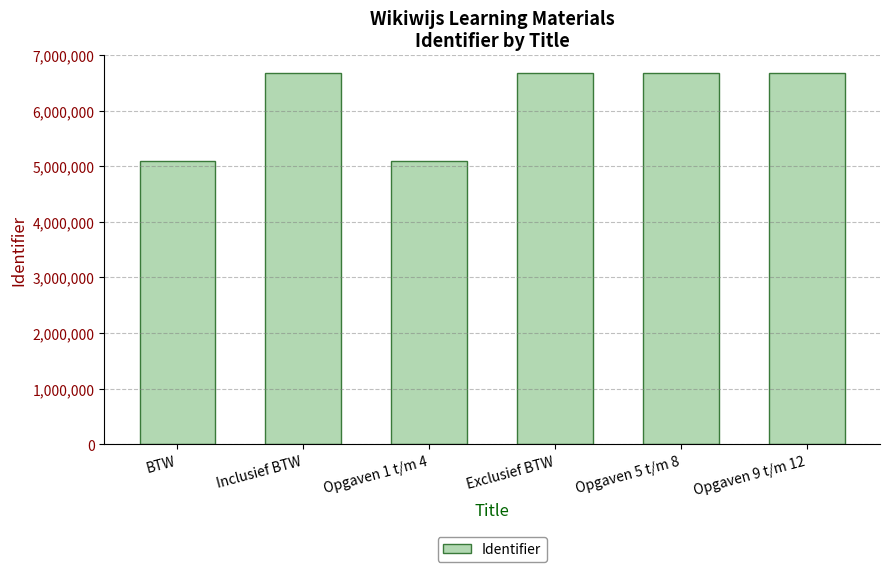

What is the maximum value shown in the chart?

6672864